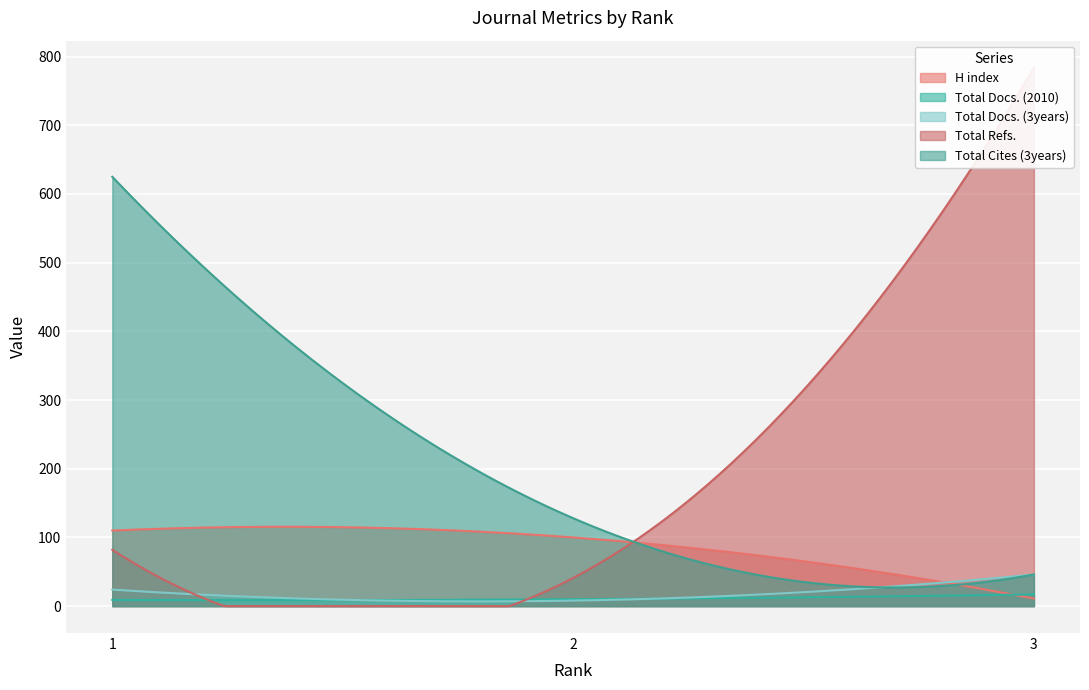

Rank the series by their maximum value, from highest to lowest.

Total Refs., Total Cites (3years), H index, Total Docs. (3years), Total Docs. (2010)